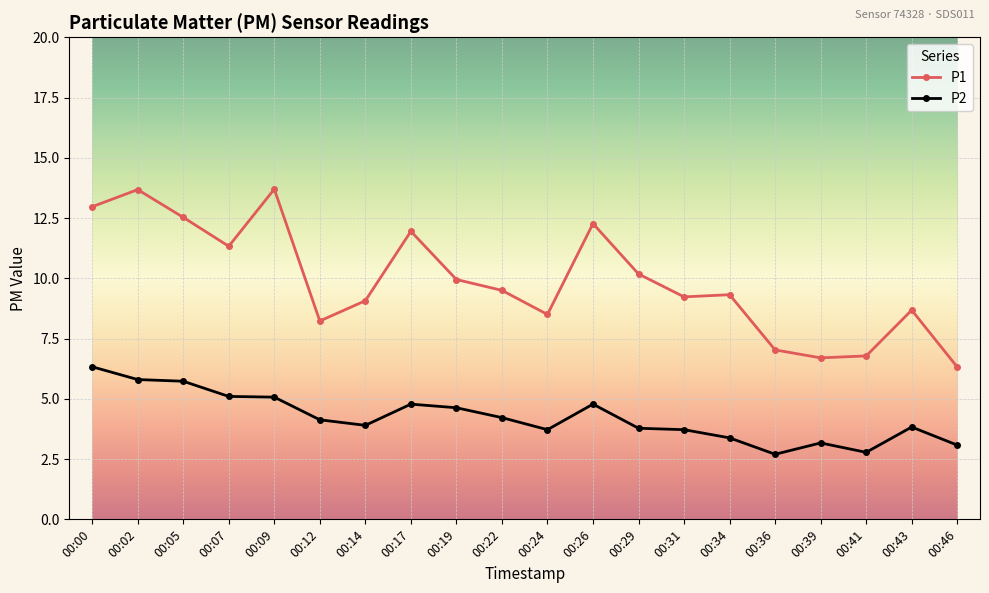

Rank the series by their average value, from lowest to highest.

P2, P1